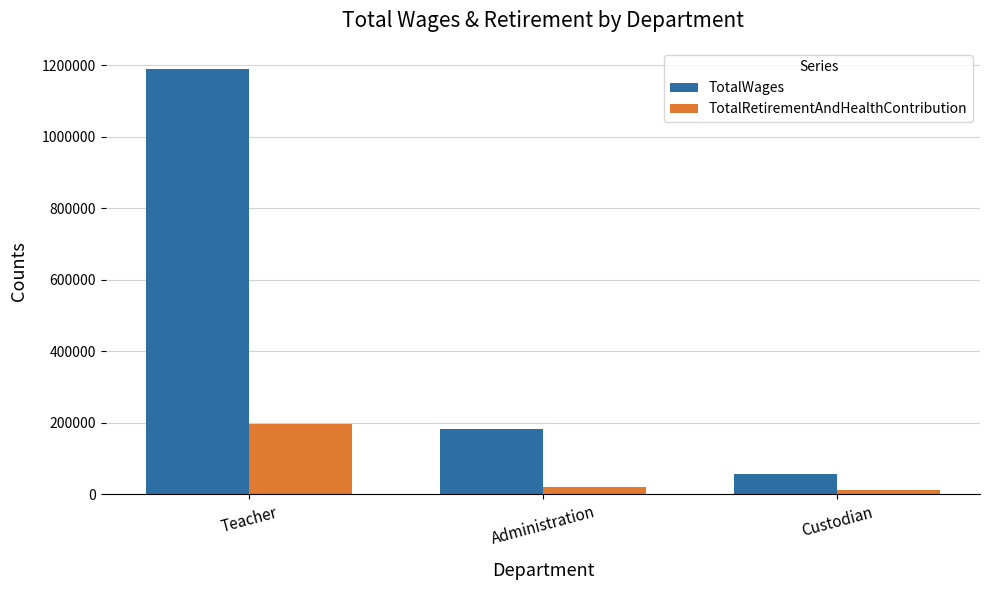

Which category has the highest value across all series?

Teacher